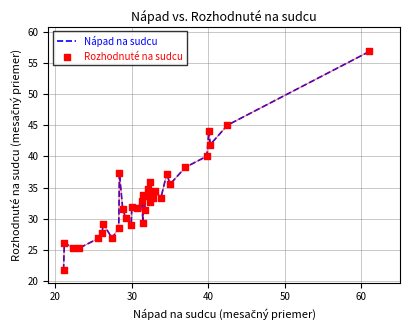

What is the difference between the maximum and minimum values?

35.1